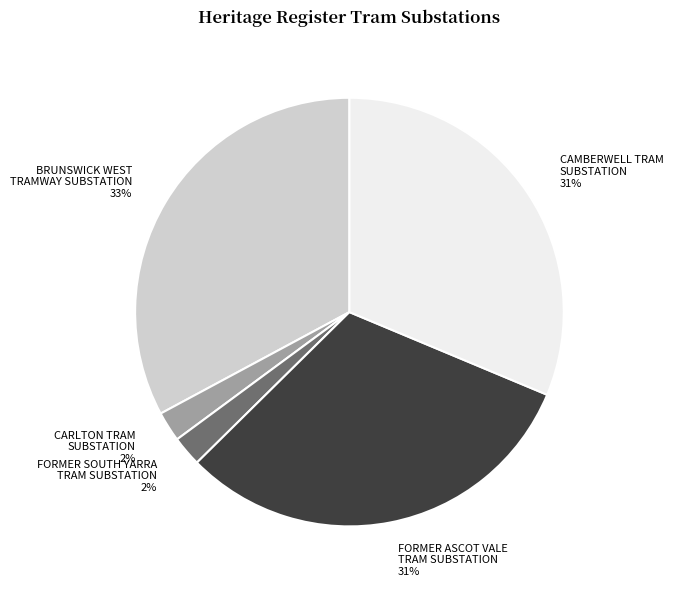

What is the largest slice in the pie chart?

BRUNSWICK WEST TRAMWAY SUBSTATION